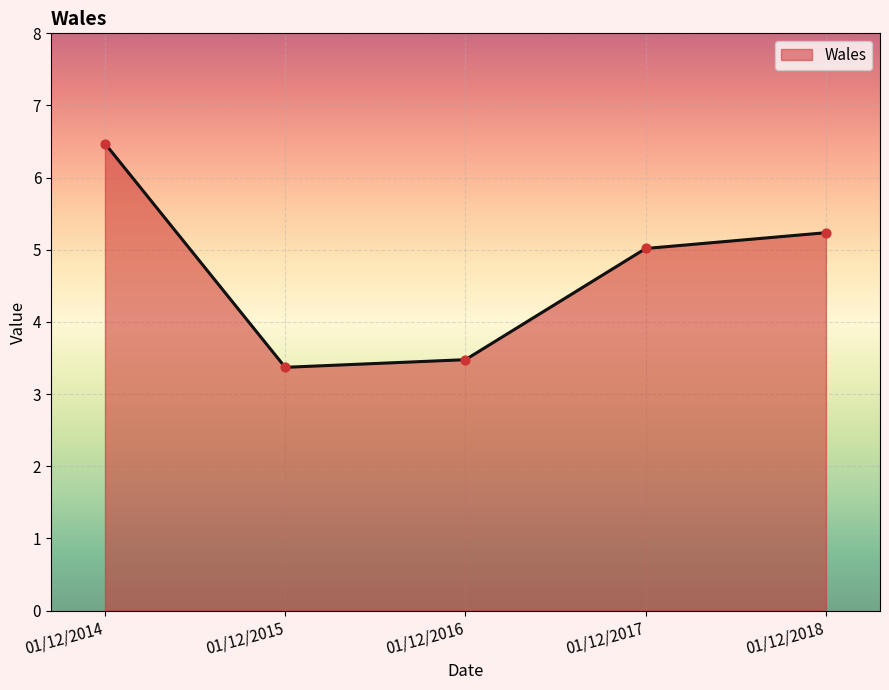

What is the change in value from 01/12/2015 to 01/12/2017?

+1.6